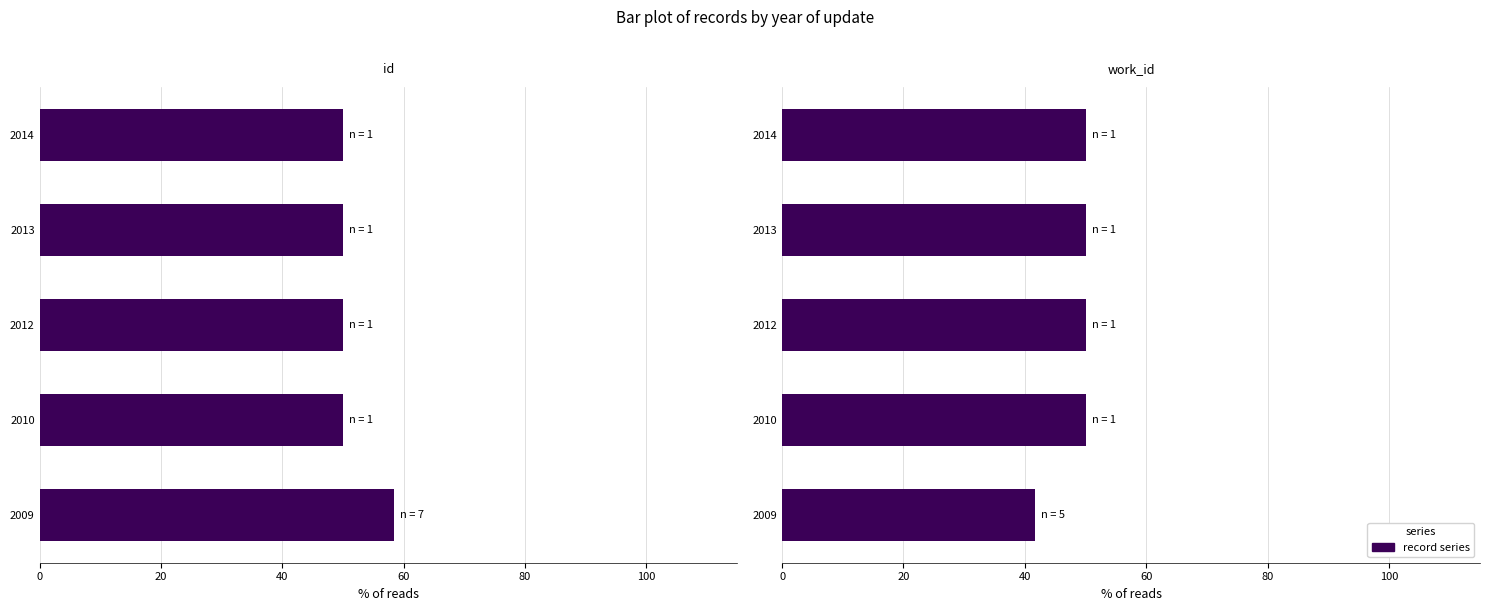

How many categories are shown in the chart?

5